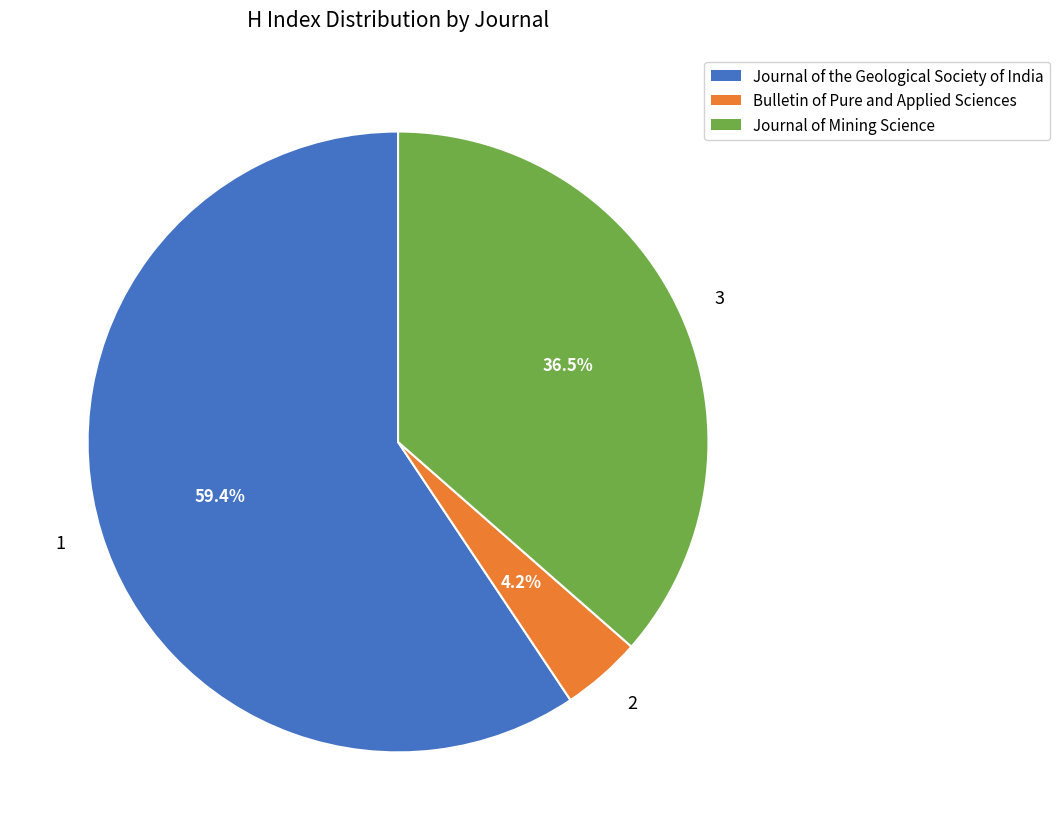

Which slice represents more than half of the pie?

1